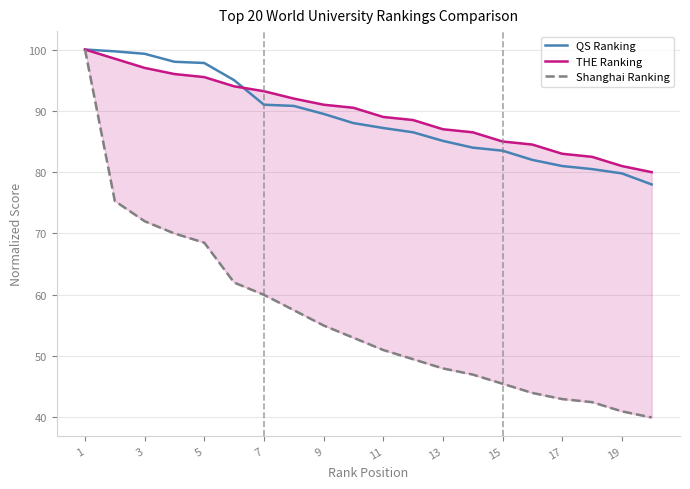

After their last crossing, which series has the higher values: THE Ranking or QS Ranking?

THE Ranking